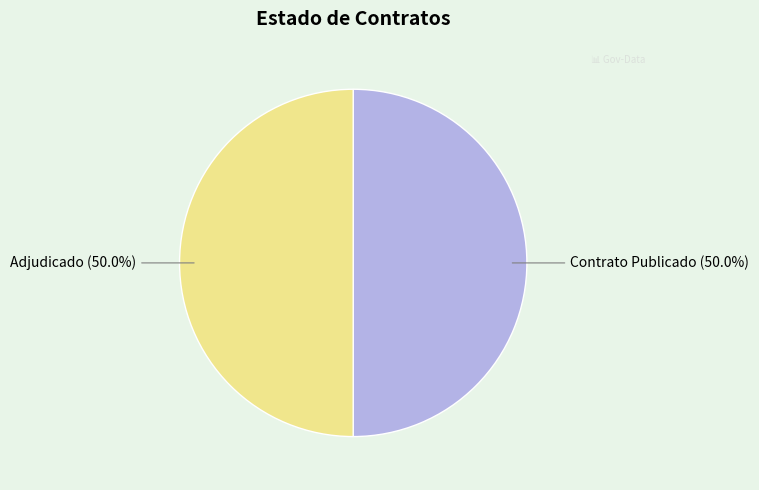

What is the total percentage of Adjudicado and Contrato Publicado?

100.0%